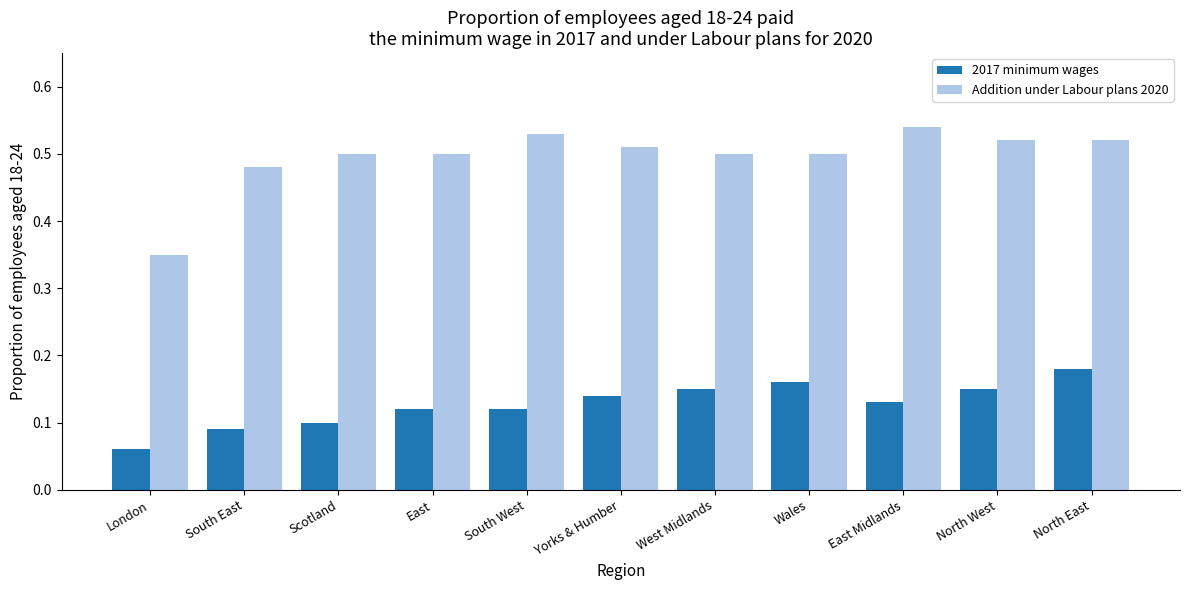

What is the label of the 3rd bar from the right?

East Midlands